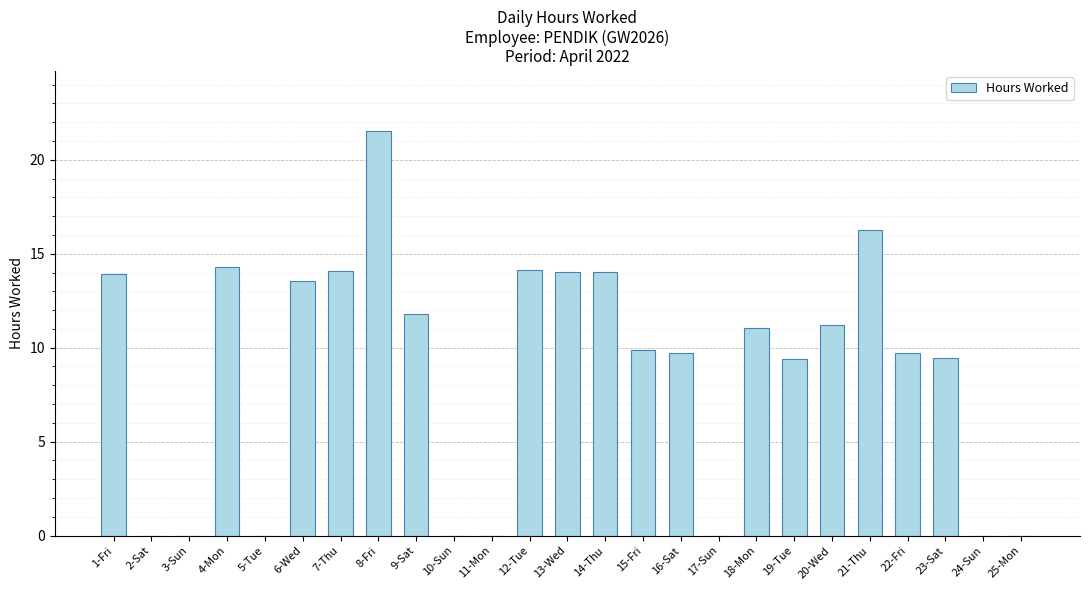

Are the bars grouped side by side (vs. stacked)?

No